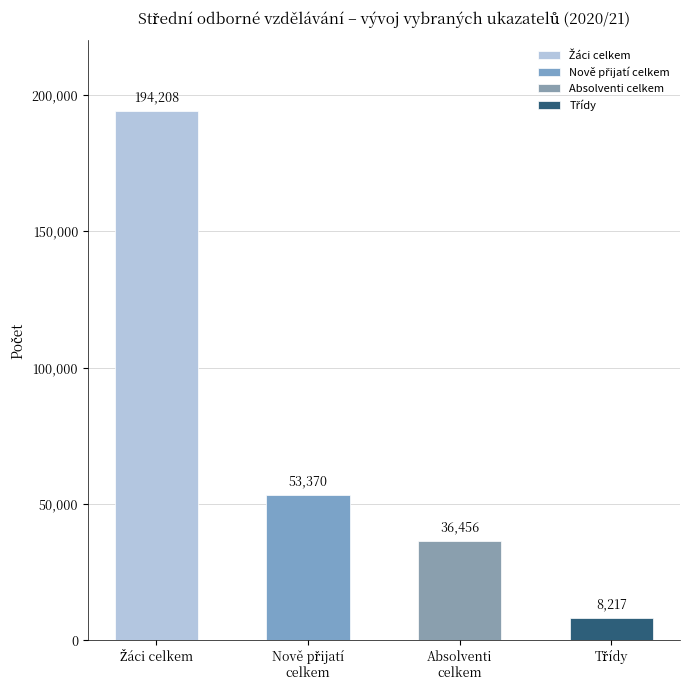

What is the value of the 1st bar from the left?

194208